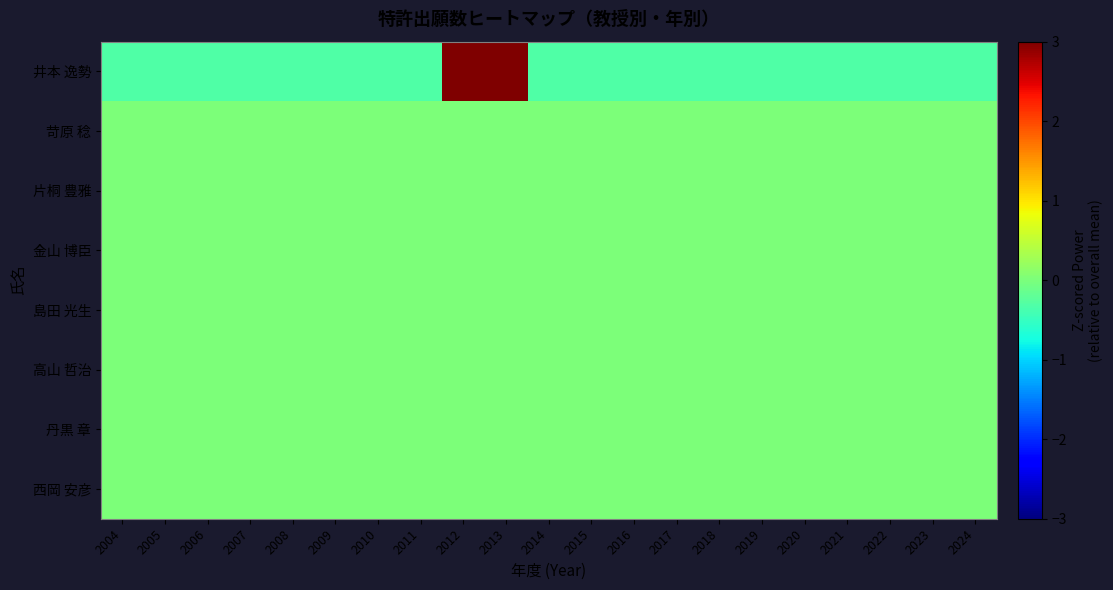

Reading left to right, list all the values displayed in this chart.

井本 逸勢: 2004=-0.3	2005=-0.3	2006=-0.3	2007=-0.3	2008=-0.3	2009=-0.3	2010=-0.3	2011=-0.3	2012=3.1	2013=3.1	2014=-0.3	2015=-0.3	2016=-0.3	2017=-0.3	2018=-0.3	2019=-0.3	2020=-0.3	2021=-0.3	2022=-0.3	2023=-0.3	2024=-0.3
苛原 稔: 2004=0.0	2005=0.0	2006=0.0	2007=0.0	2008=0.0	2009=0.0	2010=0.0	2011=0.0	2012=0.0	2013=0.0	2014=0.0	2015=0.0	2016=0.0	2017=0.0	2018=0.0	2019=0.0	2020=0.0	2021=0.0	2022=0.0	2023=0.0	2024=0.0
片桐 豊雅: 2004=0.0	2005=0.0	2006=0.0	2007=0.0	2008=0.0	2009=0.0	2010=0.0	2011=0.0	2012=0.0	2013=0.0	2014=0.0	2015=0.0	2016=0.0	2017=0.0	2018=0.0	2019=0.0	2020=0.0	2021=0.0	2022=0.0	2023=0.0	2024=0.0
金山 博臣: 2004=0.0	2005=0.0	2006=0.0	2007=0.0	2008=0.0	2009=0.0	2010=0.0	2011=0.0	2012=0.0	2013=0.0	2014=0.0	2015=0.0	2016=0.0	2017=0.0	2018=0.0	2019=0.0	2020=0.0	2021=0.0	2022=0.0	2023=0.0	2024=0.0
島田 光生: 2004=0.0	2005=0.0	2006=0.0	2007=0.0	2008=0.0	2009=0.0	2010=0.0	2011=0.0	2012=0.0	2013=0.0	2014=0.0	2015=0.0	2016=0.0	2017=0.0	2018=0.0	2019=0.0	2020=0.0	2021=0.0	2022=0.0	2023=0.0	2024=0.0
高山 哲治: 2004=0.0	2005=0.0	2006=0.0	2007=0.0	2008=0.0	2009=0.0	2010=0.0	2011=0.0	2012=0.0	2013=0.0	2014=0.0	2015=0.0	2016=0.0	2017=0.0	2018=0.0	2019=0.0	2020=0.0	2021=0.0	2022=0.0	2023=0.0	2024=0.0
丹黒 章: 2004=0.0	2005=0.0	2006=0.0	2007=0.0	2008=0.0	2009=0.0	2010=0.0	2011=0.0	2012=0.0	2013=0.0	2014=0.0	2015=0.0	2016=0.0	2017=0.0	2018=0.0	2019=0.0	2020=0.0	2021=0.0	2022=0.0	2023=0.0	2024=0.0
西岡 安彦: 2004=0.0	2005=0.0	2006=0.0	2007=0.0	2008=0.0	2009=0.0	2010=0.0	2011=0.0	2012=0.0	2013=0.0	2014=0.0	2015=0.0	2016=0.0	2017=0.0	2018=0.0	2019=0.0	2020=0.0	2021=0.0	2022=0.0	2023=0.0	2024=0.0